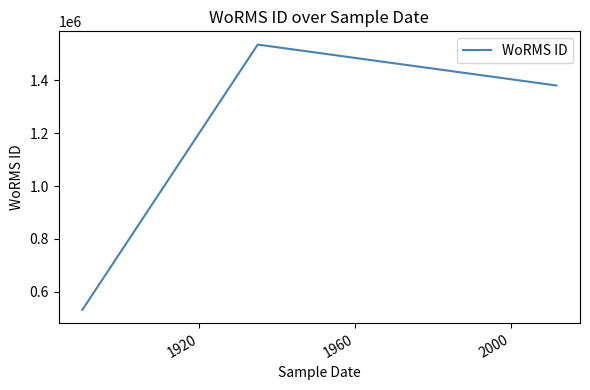

What is the smallest value displayed?

532029